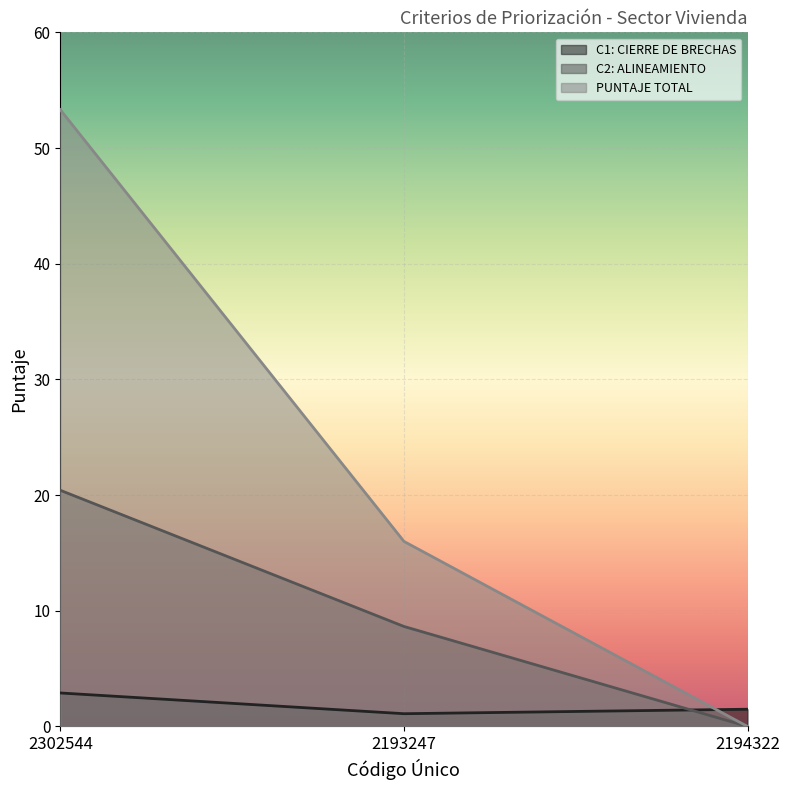

Reading right to left, transcribe all the data shown in this chart.

C1: CIERRE DE BRECHAS: 1.5	1.1	2.9
C2: ALINEAMIENTO: 0.0	8.6	20.4
PUNTAJE TOTAL: 0.0	16.0	53.3